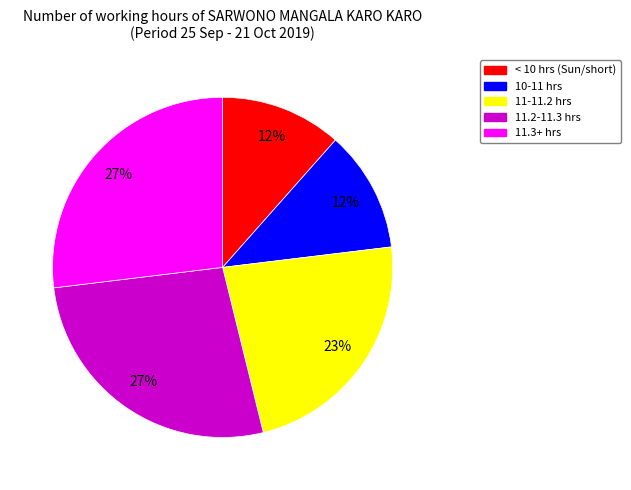

How many segments does this pie chart have?

5